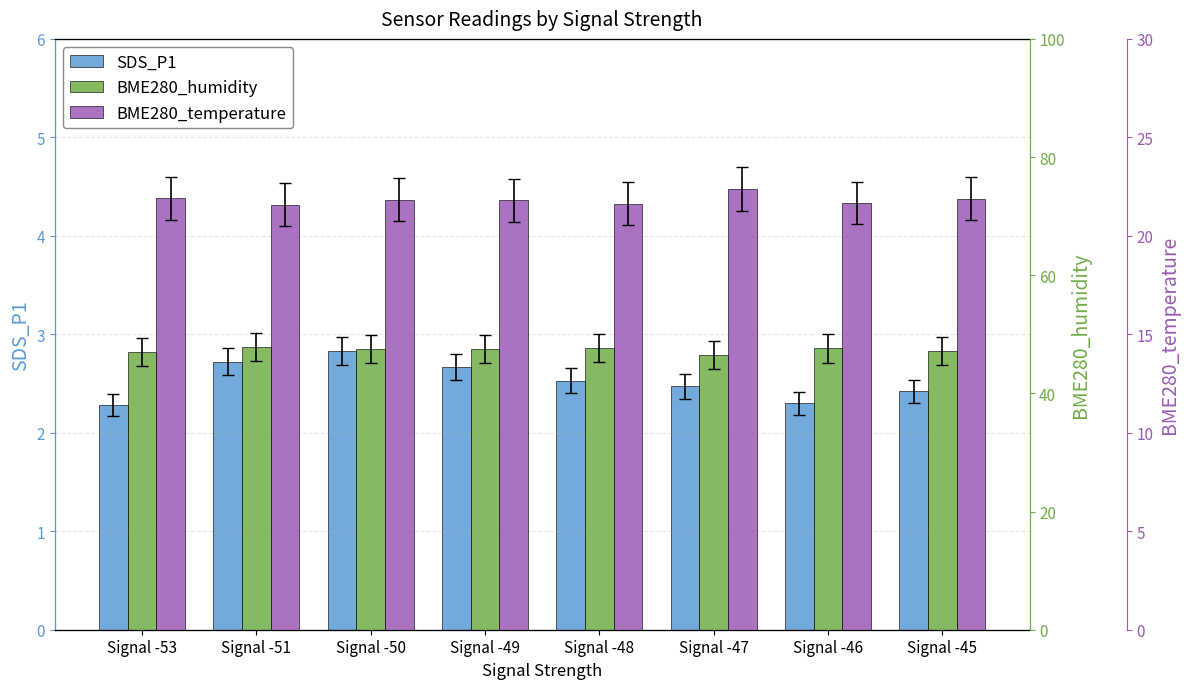

What is the difference between the BME280_temperature values at Signal -48 and Signal -47?

0.7